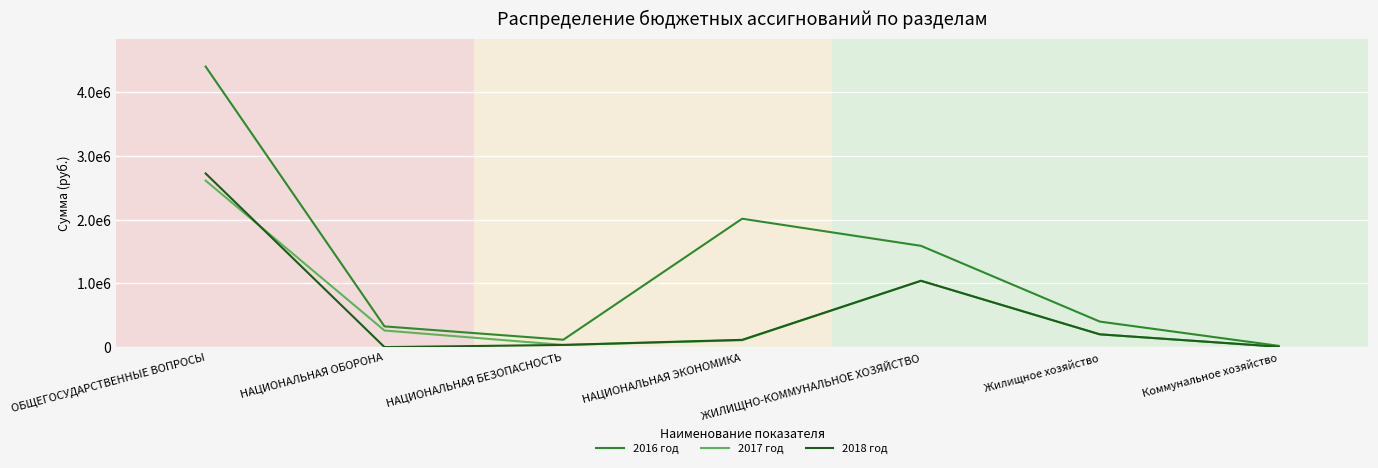

In 2017 год, how many points are higher than both neighbors (excluding endpoints)?

1